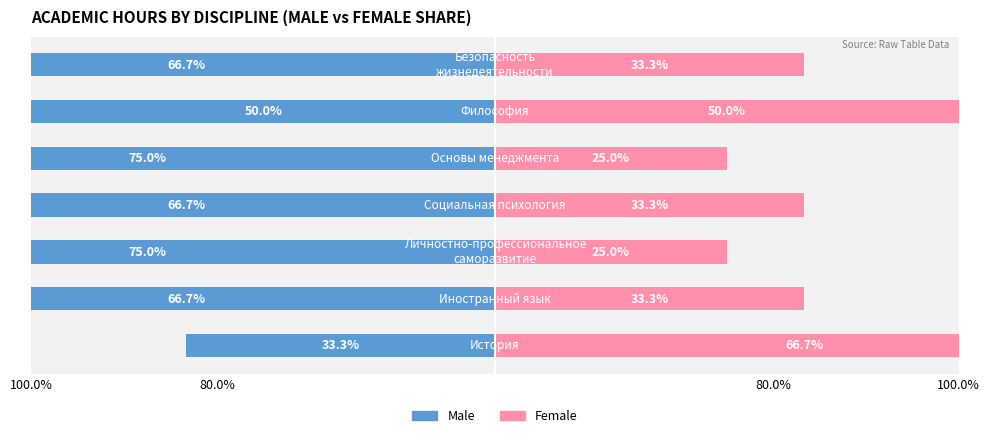

Between 100.0% and 80.0%, which series saw the biggest shift?

Male